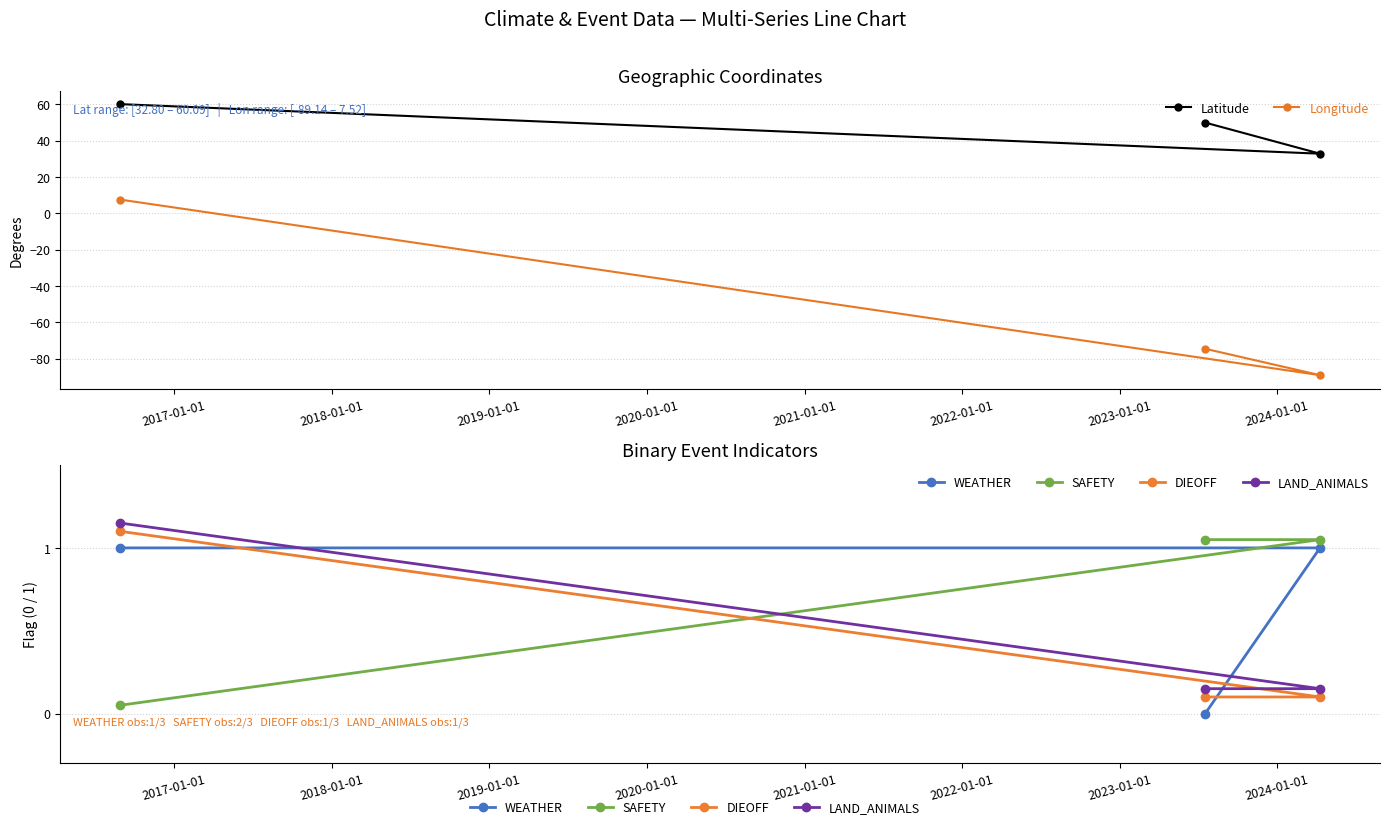

Which series has the largest total across all categories?

Latitude